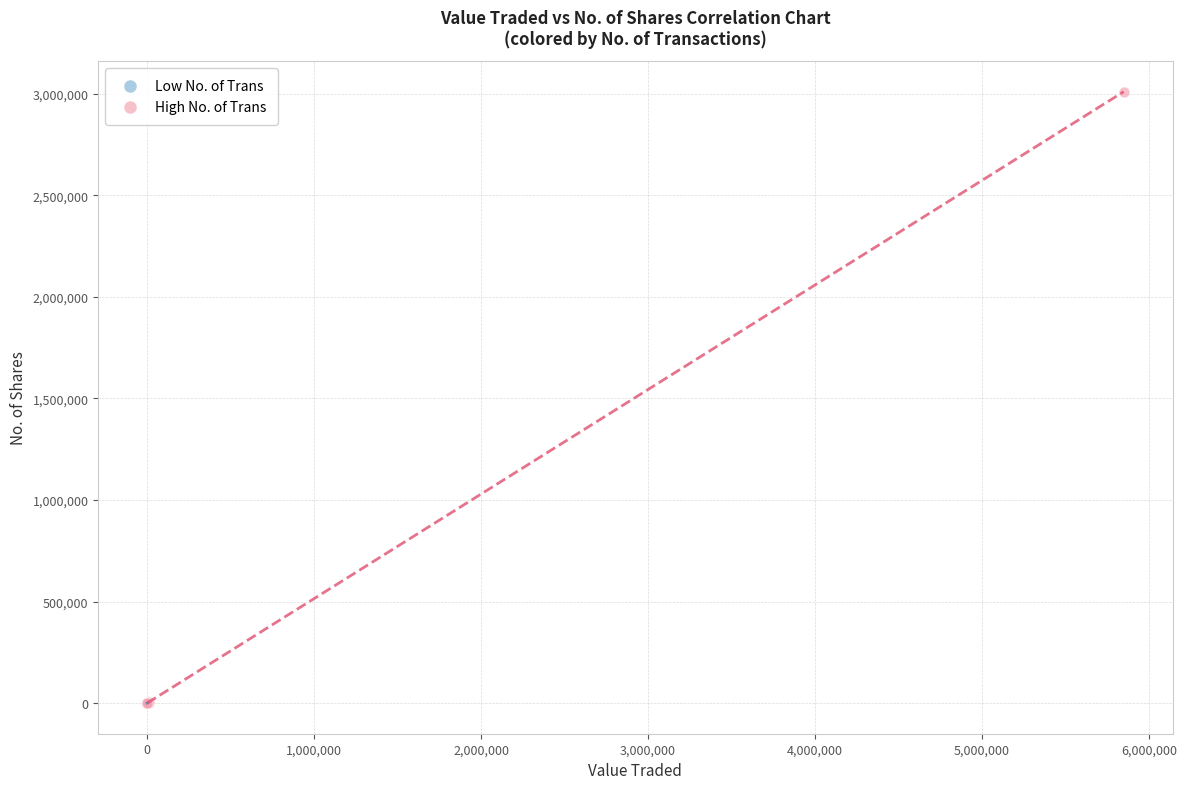

Which series has the largest Y range (max minus min)?

High No. of Trans